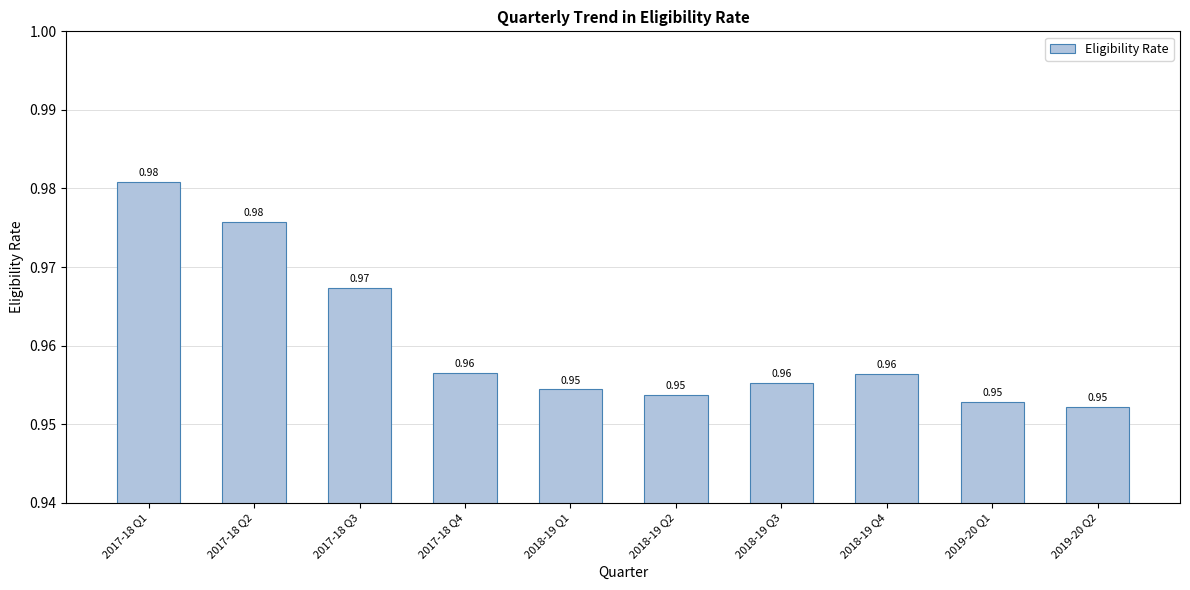

Between 2019-20 Q1 and 2017-18 Q1, which is larger?

2017-18 Q1